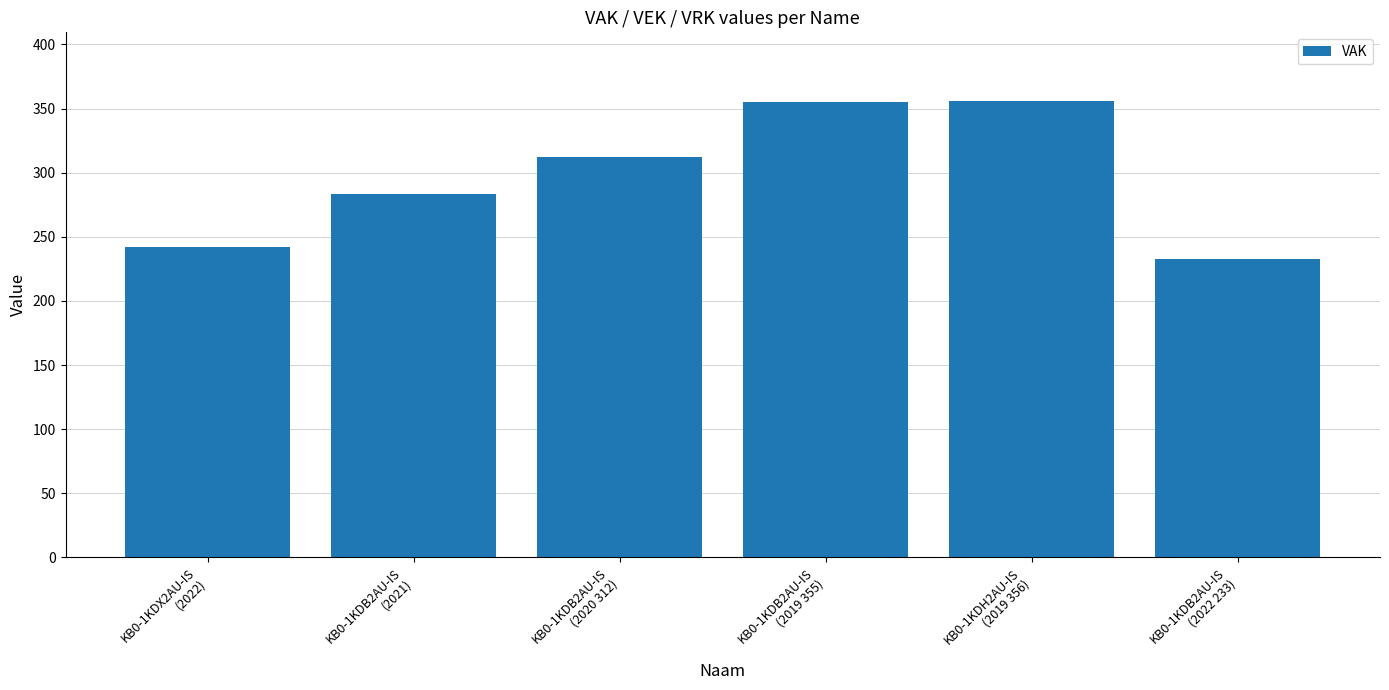

Which has a higher value, KB0-1KDB2AU-IS
(2019 355) or KB0-1KDB2AU-IS
(2021)?

KB0-1KDB2AU-IS
(2019 355)